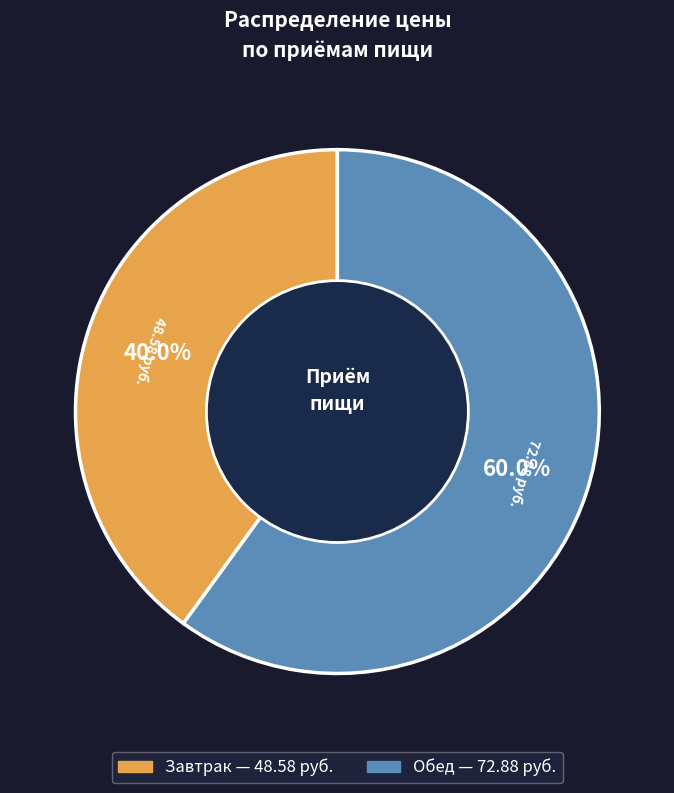

What is the total percentage of Обед and Завтрак?

100.0%